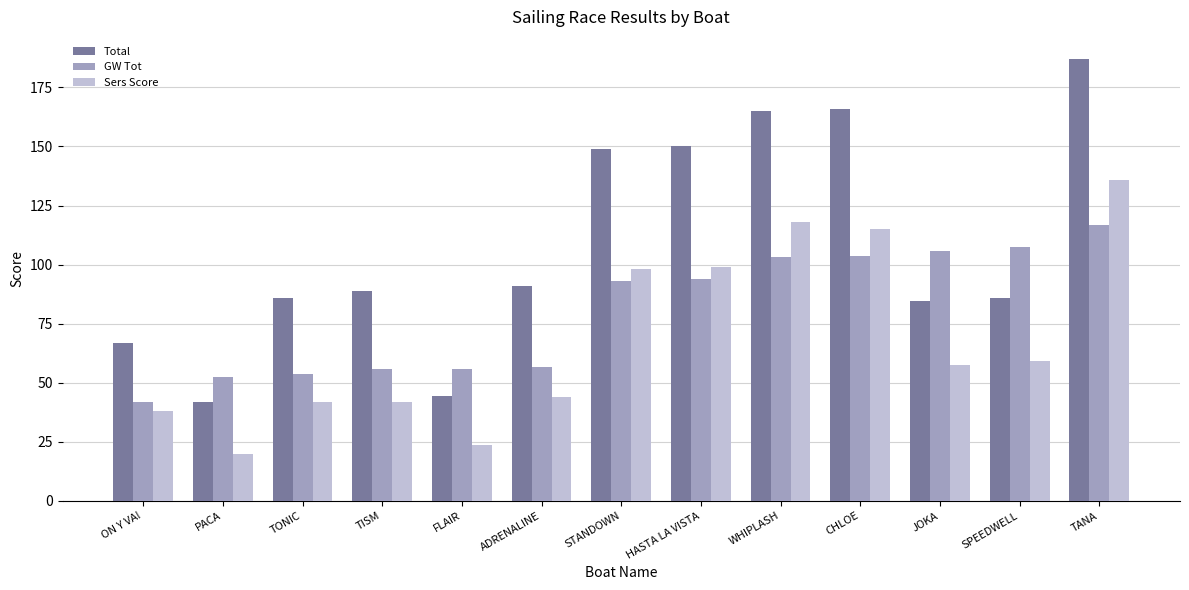

Are the bars horizontal?

No